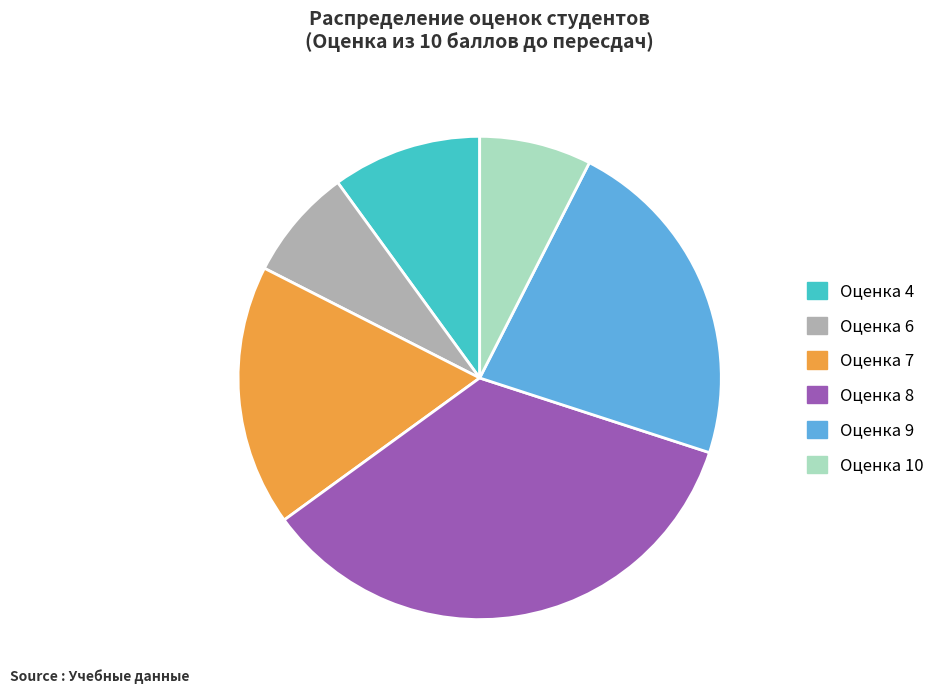

Does any single category account for the majority?

No